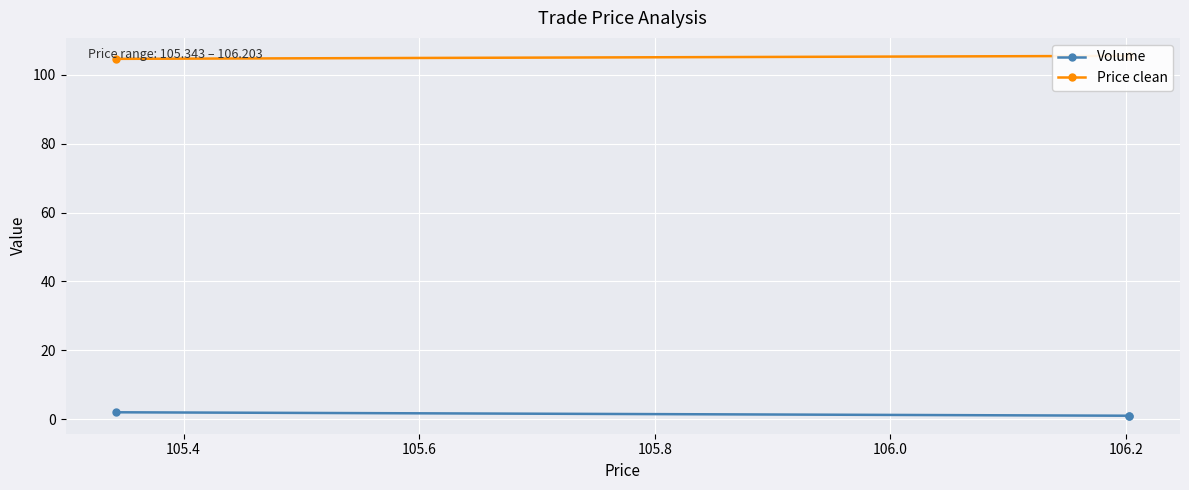

How many distinct data groups are displayed?

2